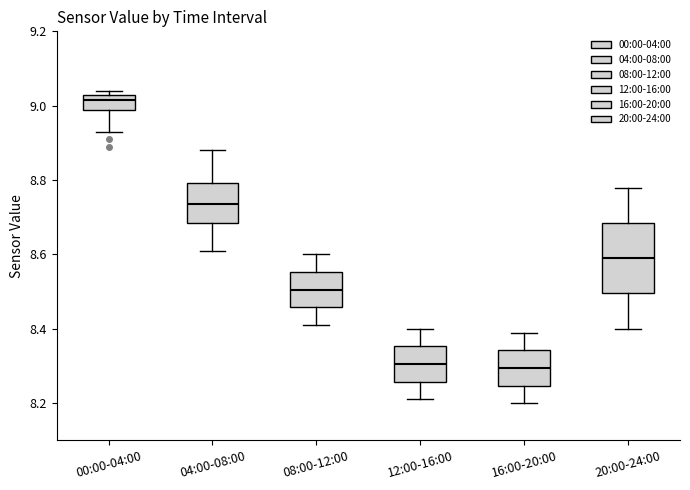

Where does the lower whisker of the box for 00:00-04:00 end on the y-axis? The values are not printed on the chart, so give them approximately, as read against the axis.

8.94